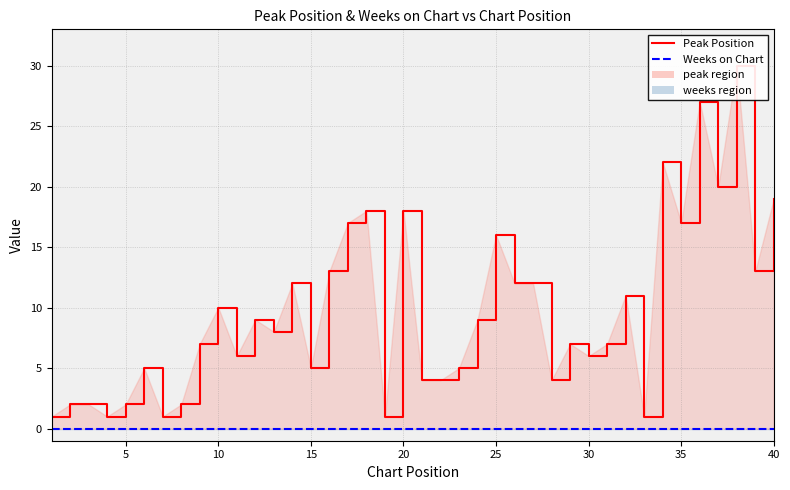

What are all the series names shown in the legend?

Peak Position, Weeks on Chart